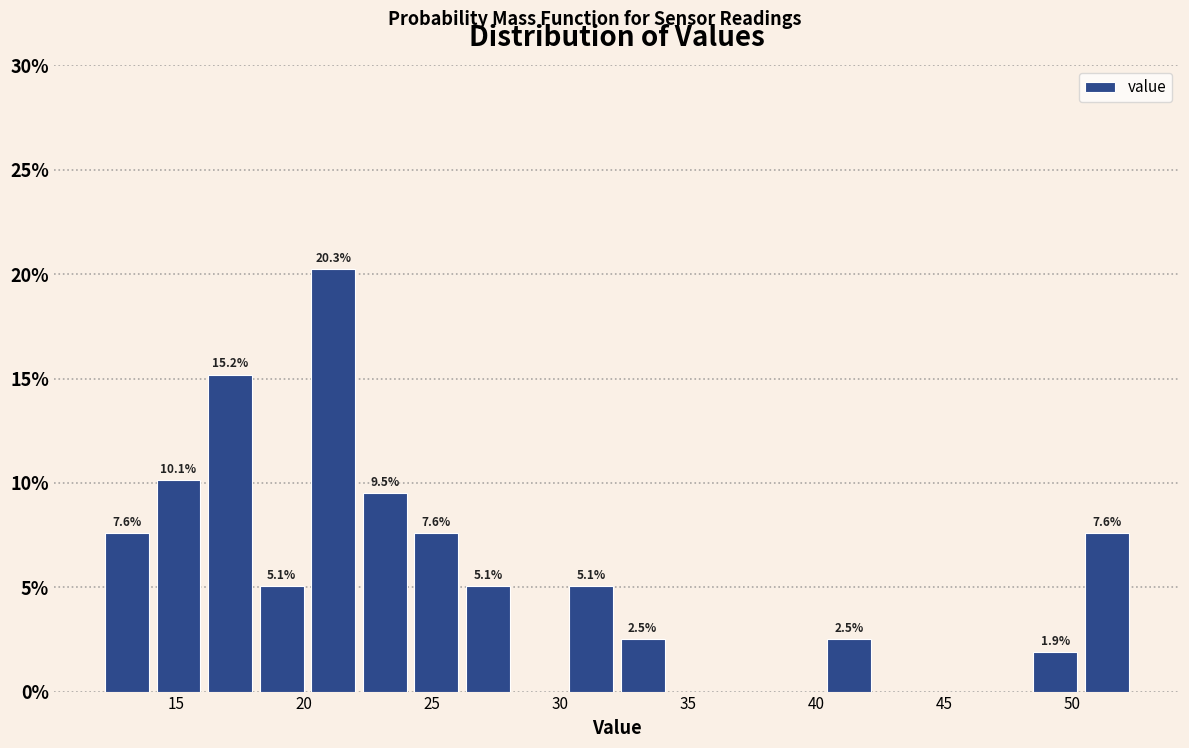

Which range on the x-axis has the tallest bar?

20.0 to 22.0